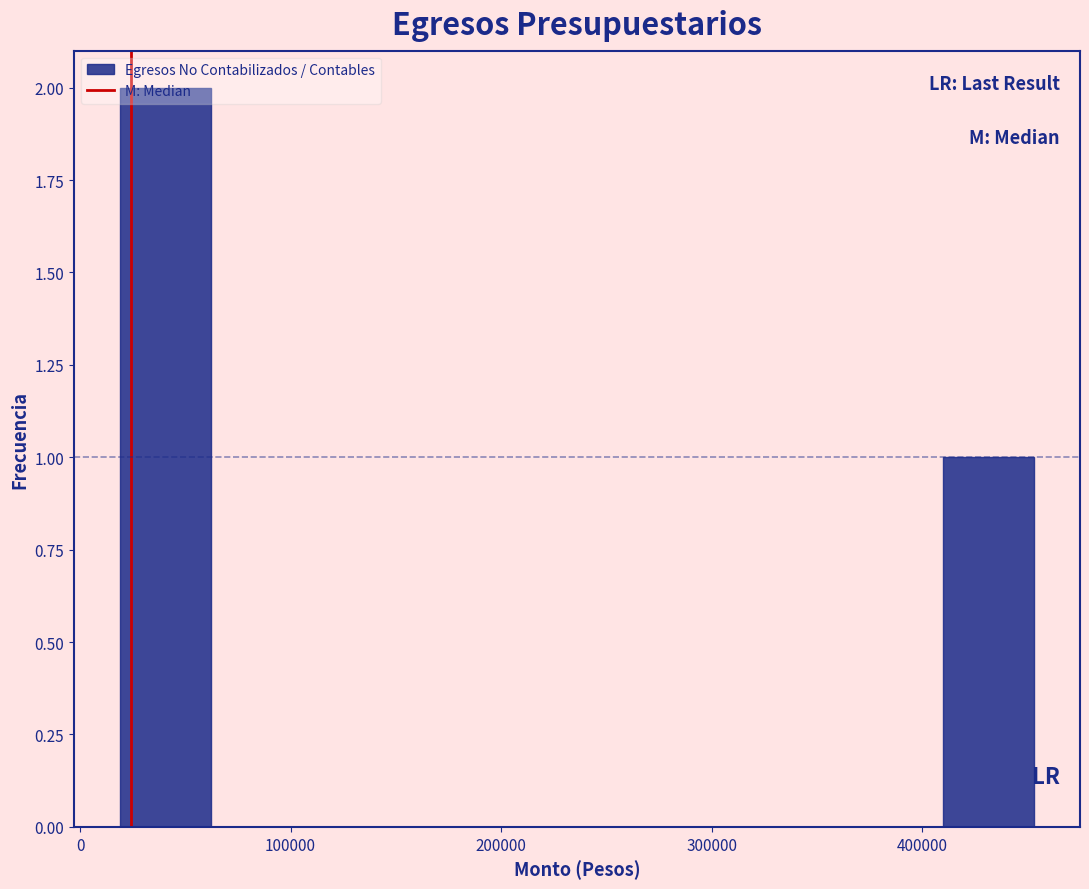

Reading left to right, list every bar in this chart as the range it spans on the x-axis followed by its height. Neither the bar edges nor the heights are printed on the chart, so give them approximately, as read against the axes.

20000 to 60000: 2
60000 to 110000: 0
110000 to 150000: 0
150000 to 190000: 0
190000 to 240000: 0
240000 to 280000: 0
280000 to 320000: 0
320000 to 370000: 0
370000 to 410000: 0
410000 to 450000: 1